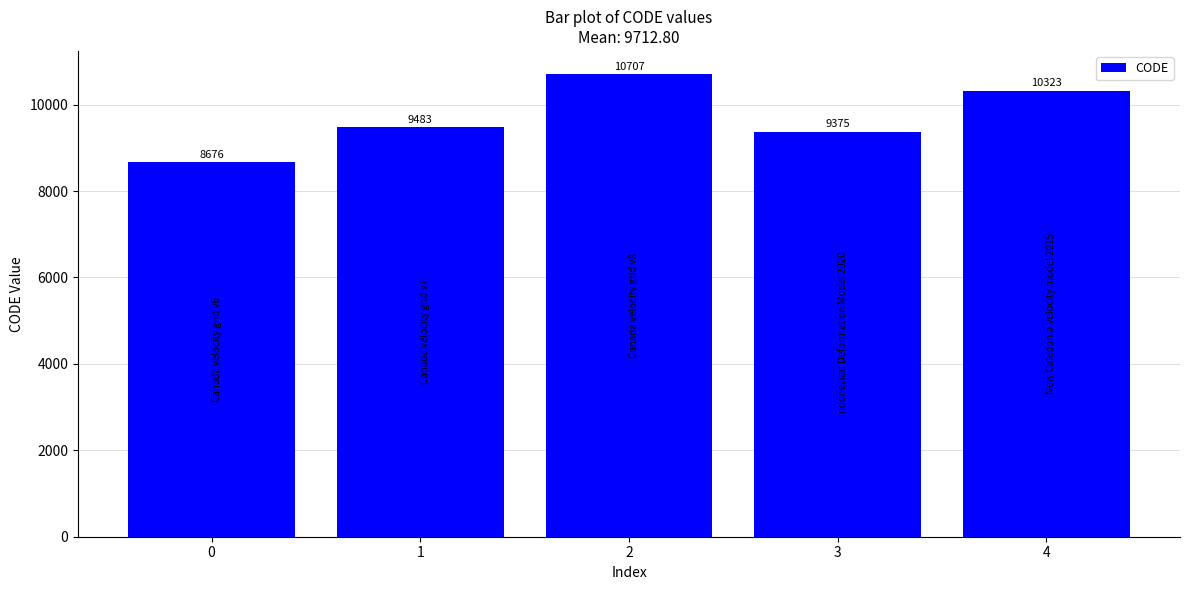

Rank the categories by value from highest to lowest.

2, 4, 1, 3, 0